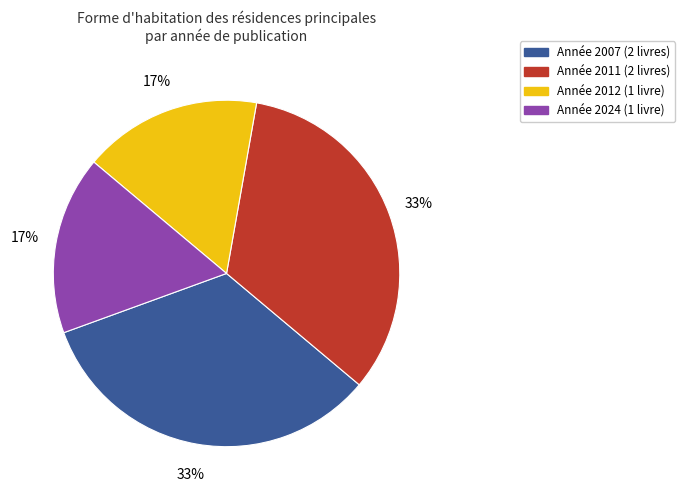

To the nearest percent, what is the average slice percentage?

25%